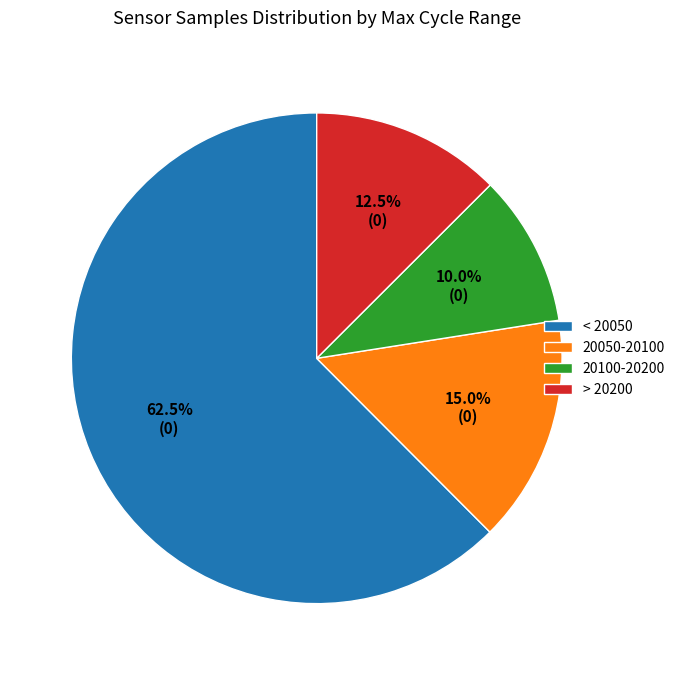

How much of the chart is everything except 20100-20200?

90.0%